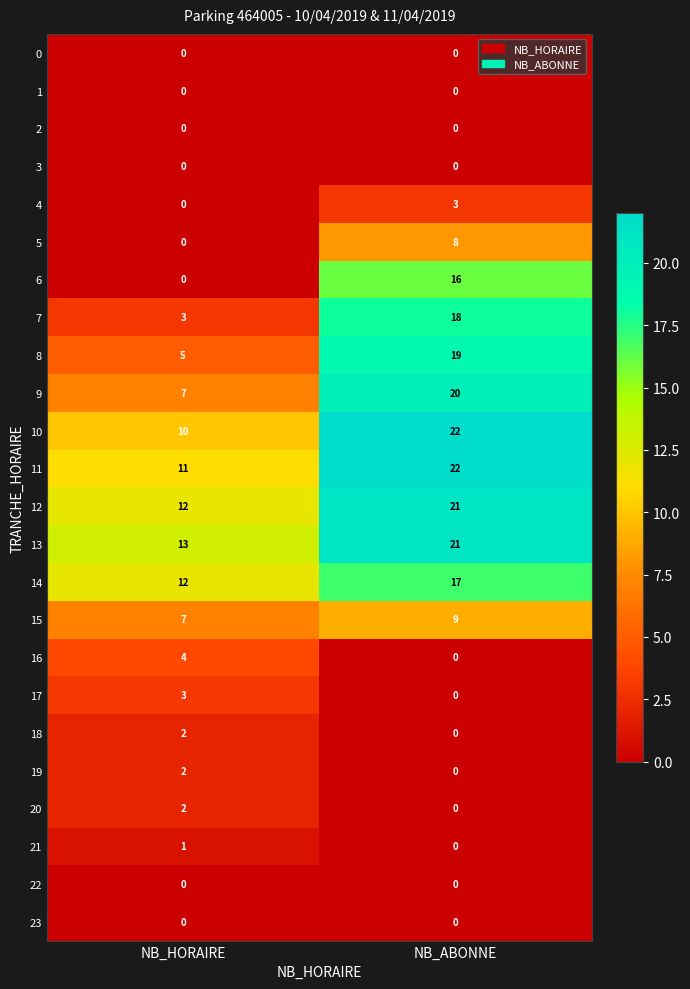

Between NB_HORAIRE and NB_ABONNE, which series saw the biggest shift?

6